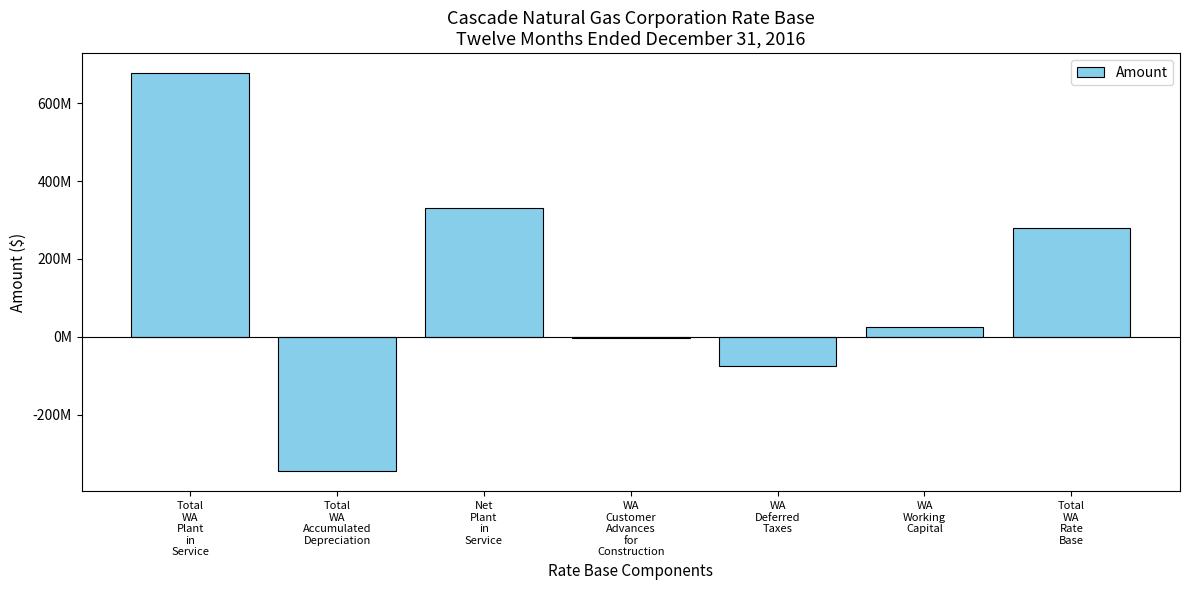

What value does the data have at Total
WA
Rate
Base?

280062051.4